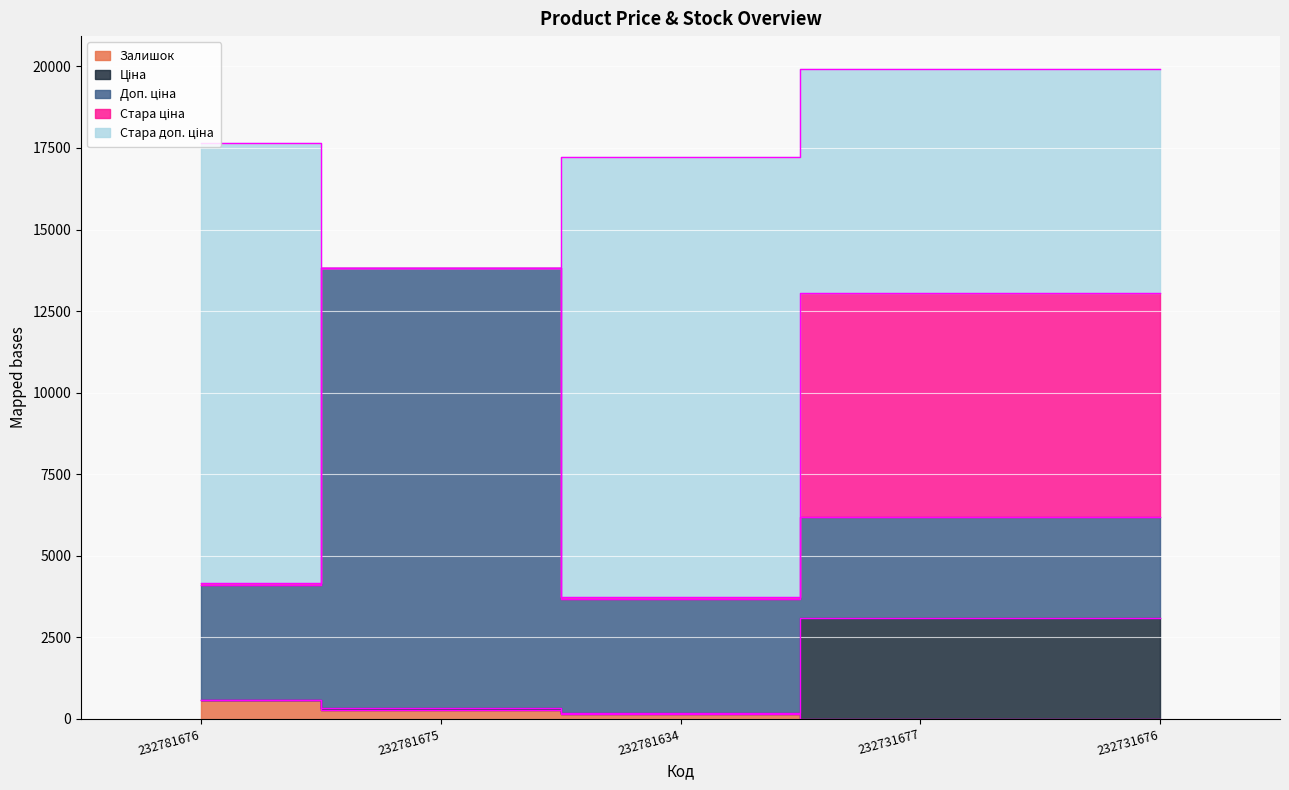

Which series has the largest total across all categories?

Стара доп. ціна